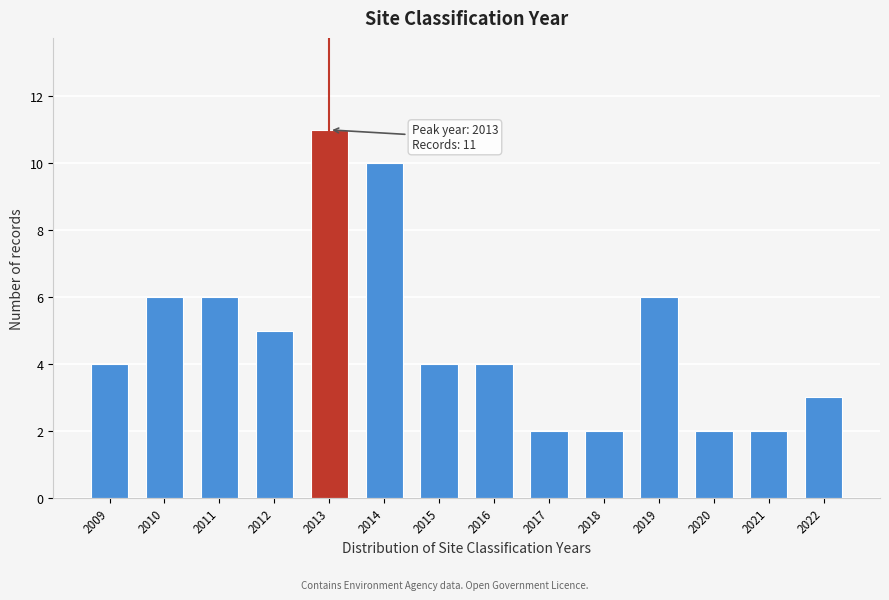

Reading right to left, what are all the values shown in this chart?

2022=3	2021=2	2020=2	2019=6	2018=2	2017=2	2016=4	2015=4	2014=10	2013=11	2012=5	2011=6	2010=6	2009=4